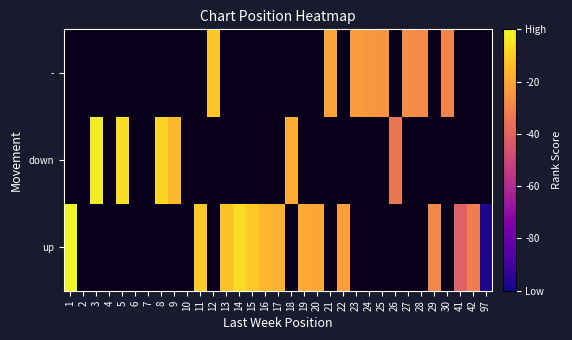

Count the number of data series in this chart.

3